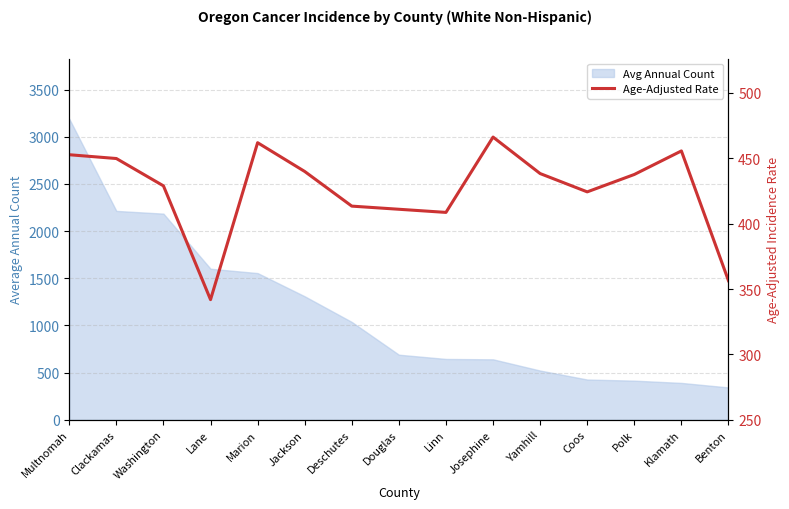

What value does the data have at Jackson?

439.9